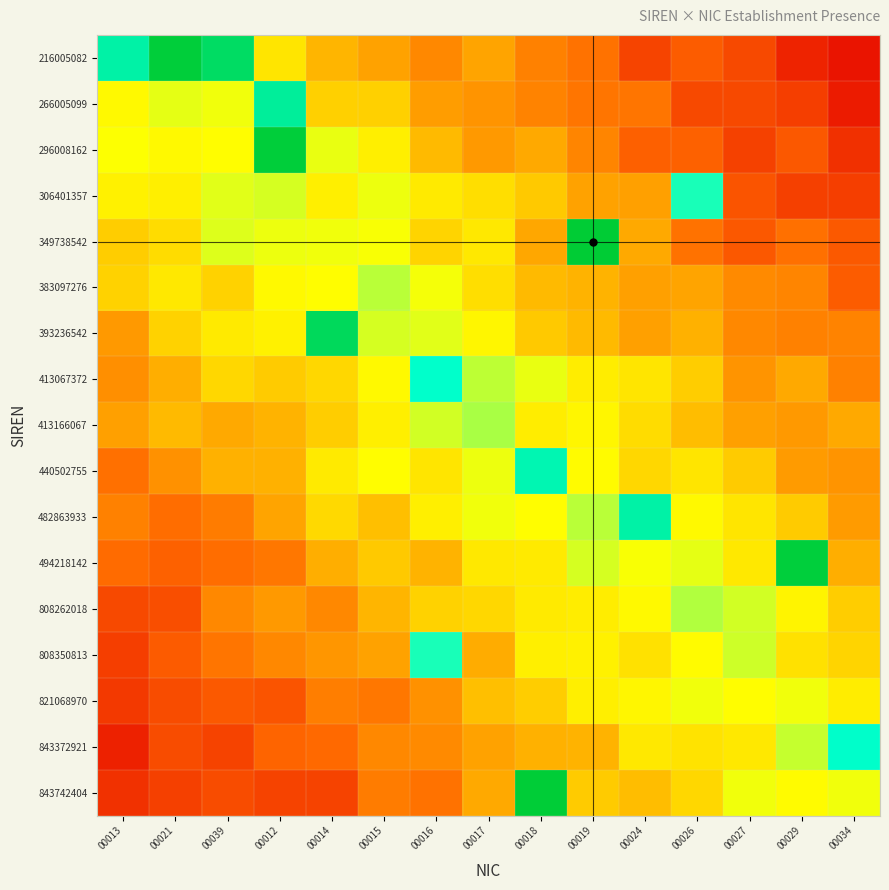

What is the total value across all series at 00014?

7.2